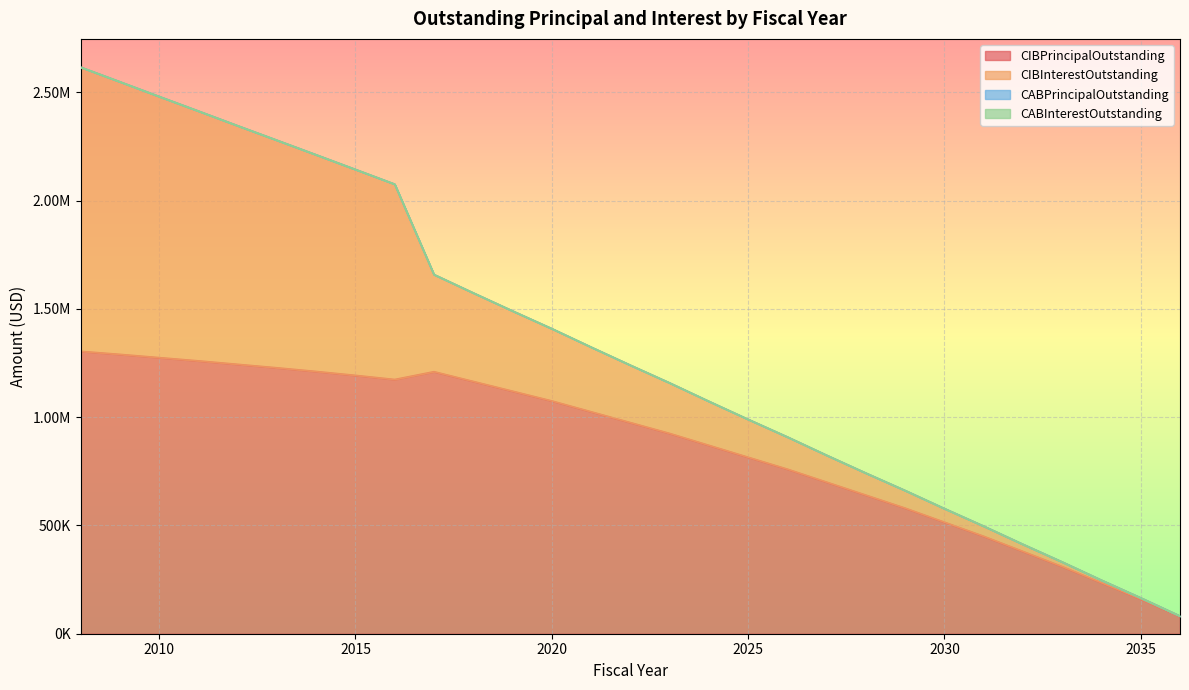

At how many categories does at least one series exceed 286831?

26